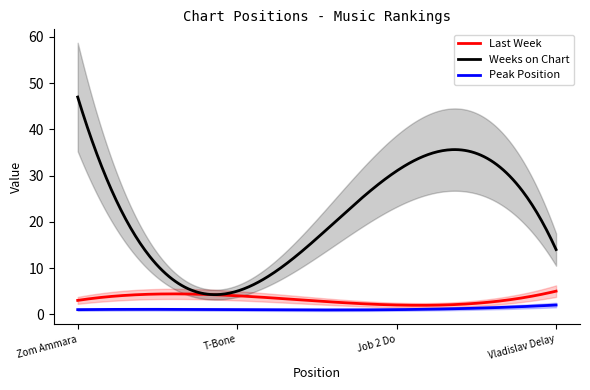

At 4, list the series in order from smallest to largest.

Peak Position, Last Week, Weeks on Chart